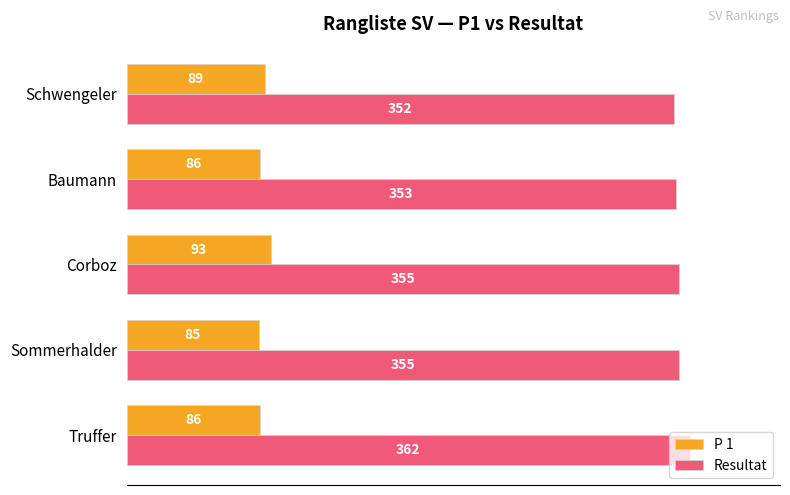

How many Resultat values are between 353 and 355?

3